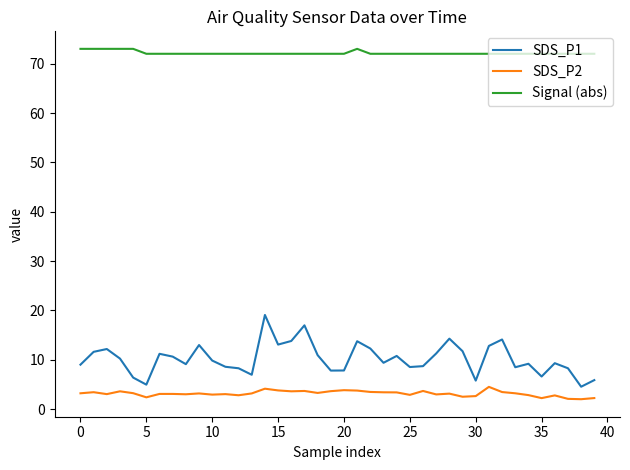

True or false: SDS_P2 and Signal (abs) intersect in this chart.

False